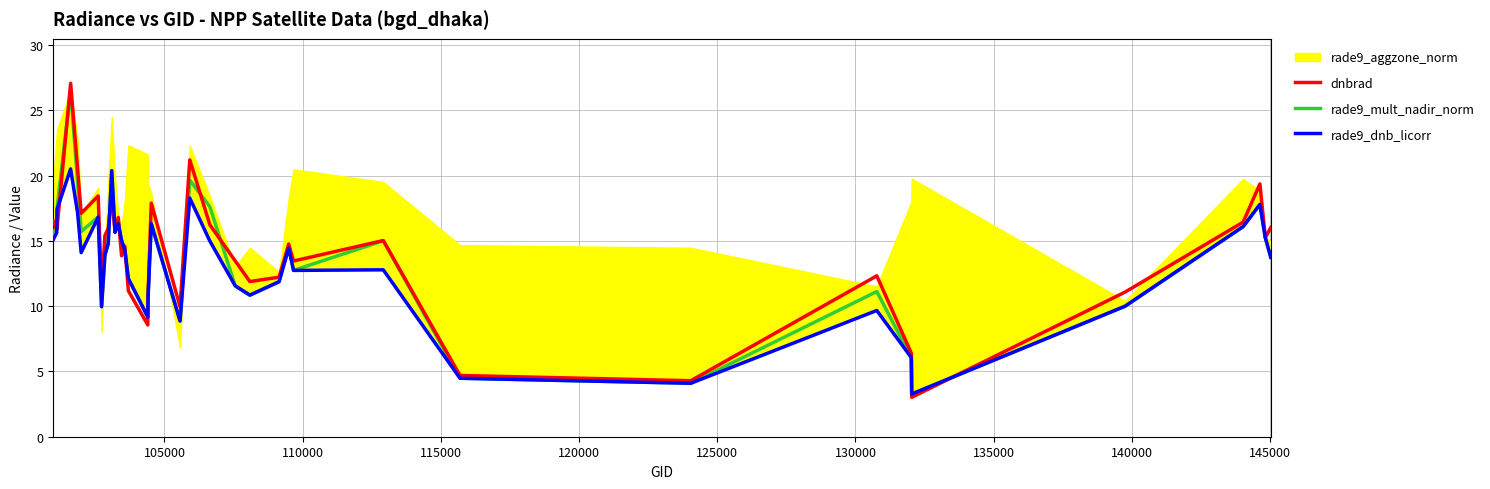

What is the minimum value shown in the chart?

3.0